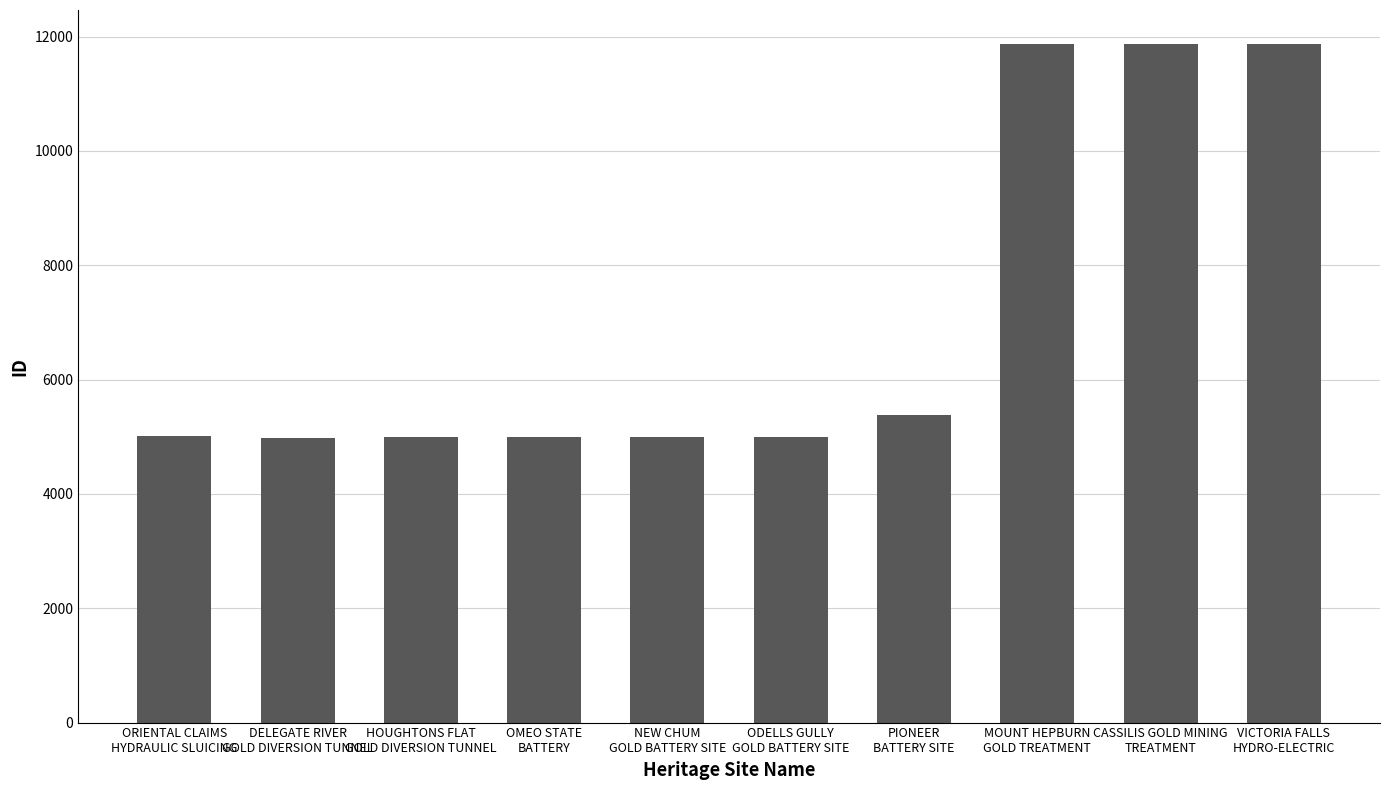

Does the chart contain stacked bars?

No